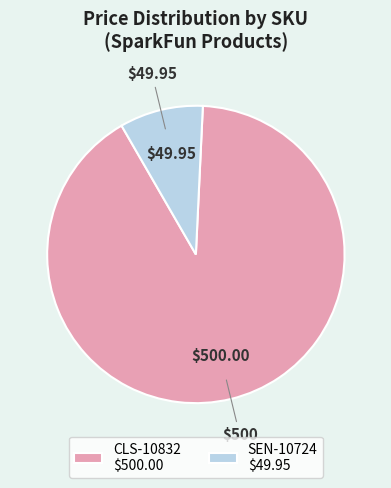

Is there any slice that represents more than half of the pie?

Yes